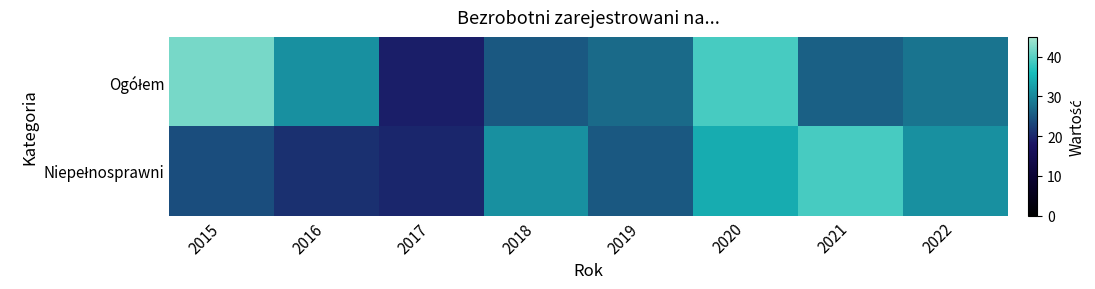

Between 2015 and 2017, which series saw the biggest shift?

Ogółem